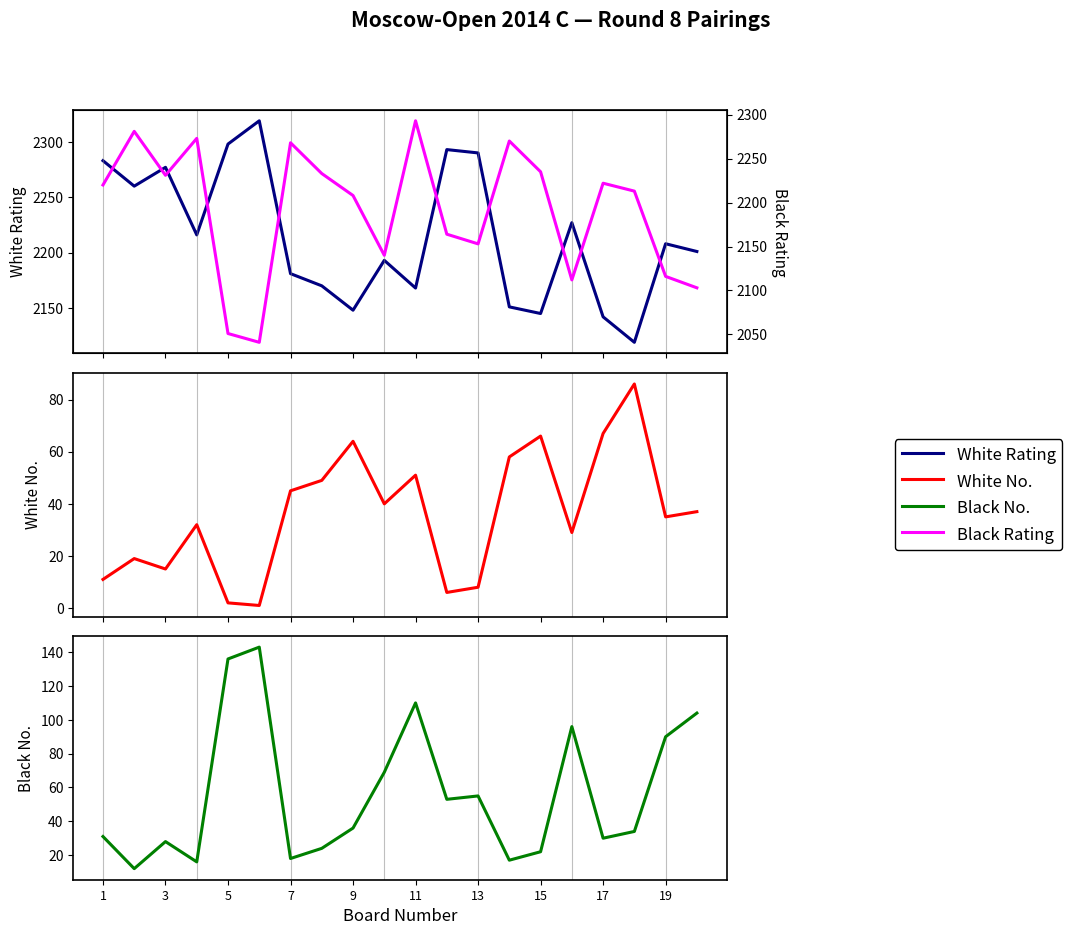

Which series has the largest range (max minus min)?

Black Rating